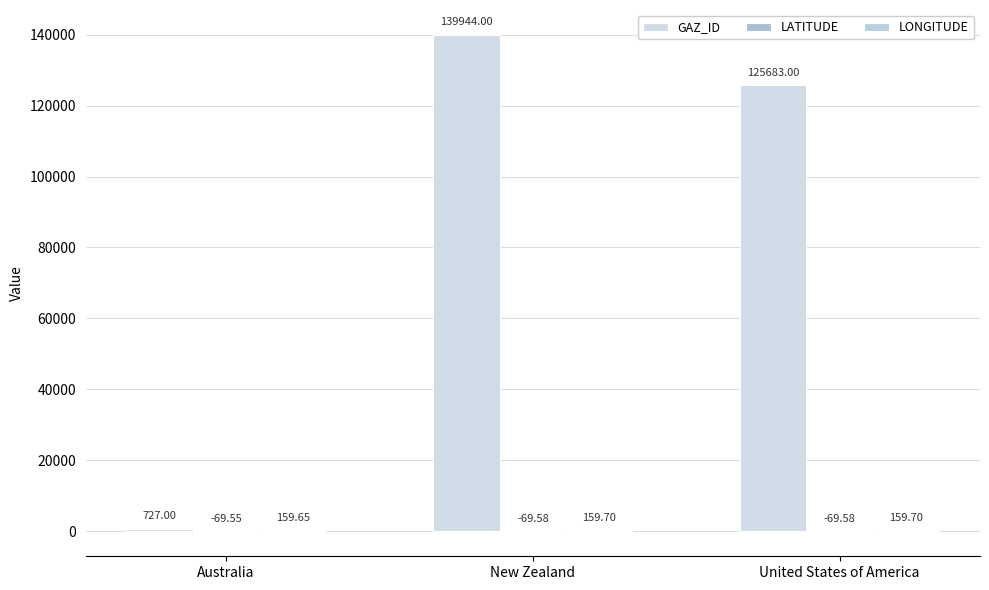

Which series has the largest total across all categories?

GAZ_ID